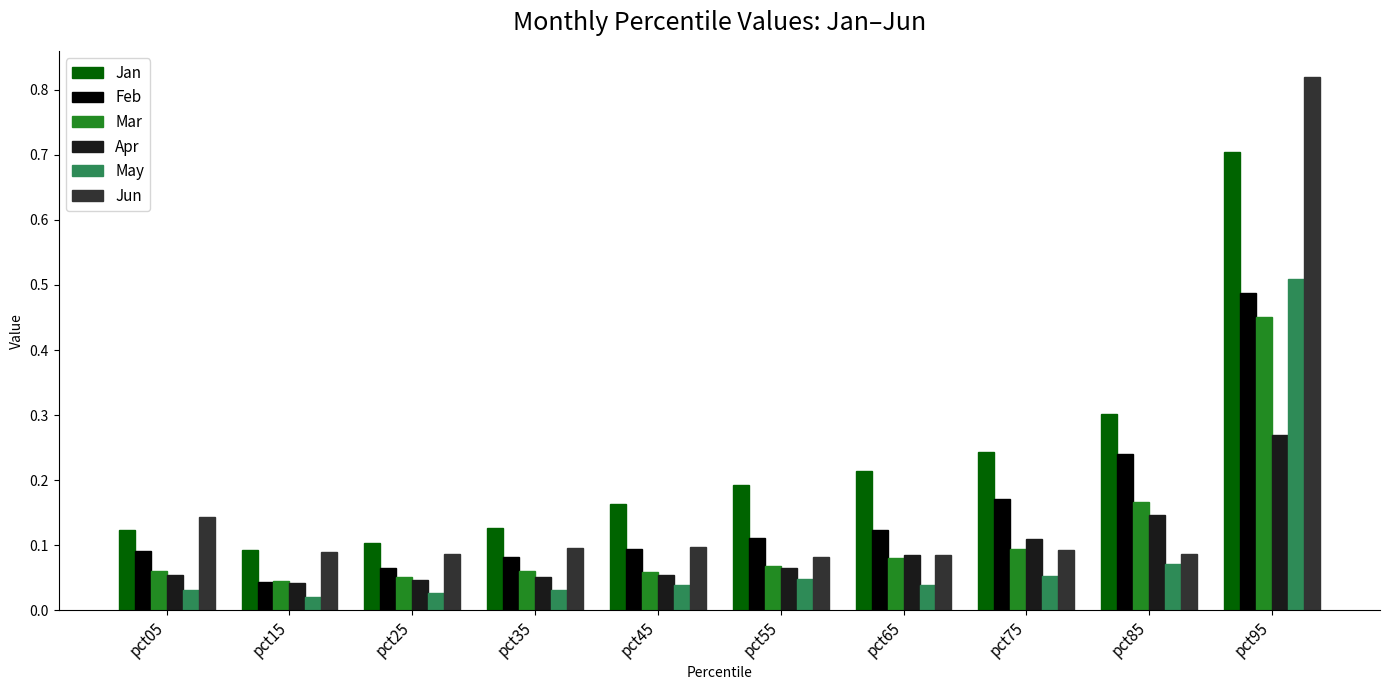

How many groups of bars are there?

10